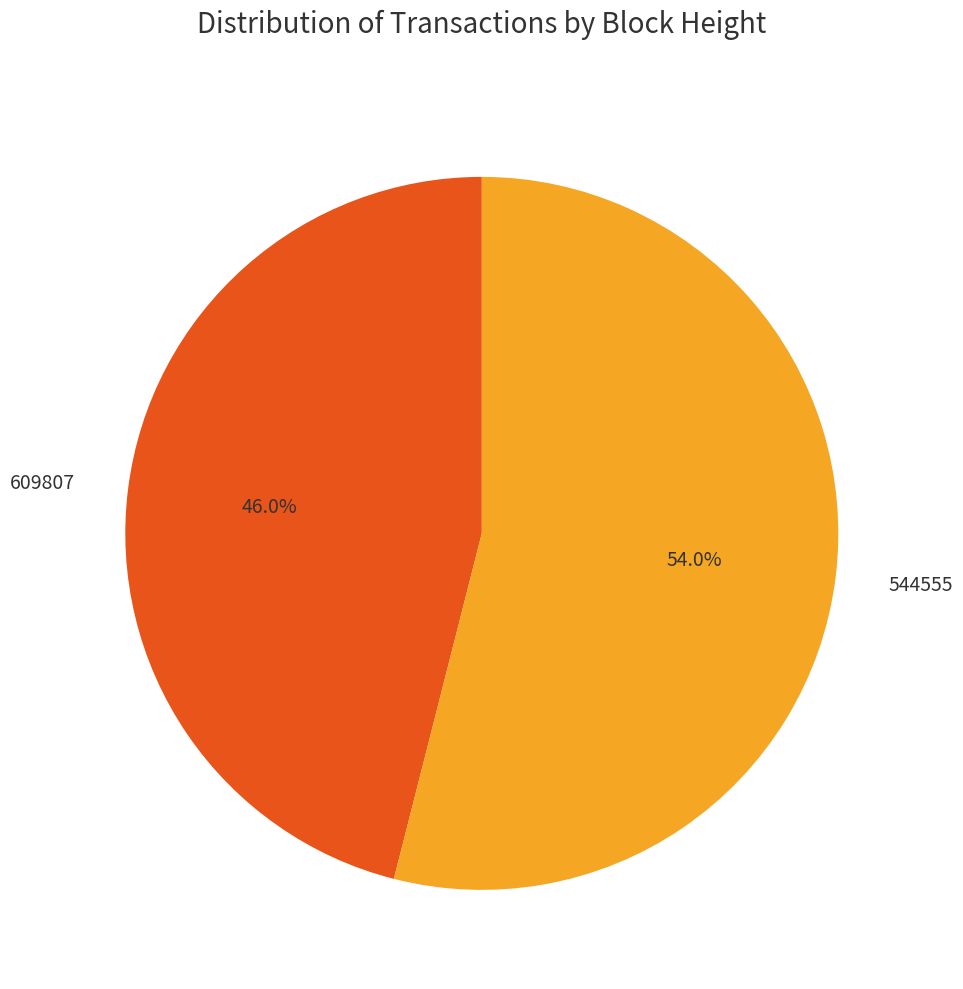

True or false: 609807 accounts for 46% of the total.

True